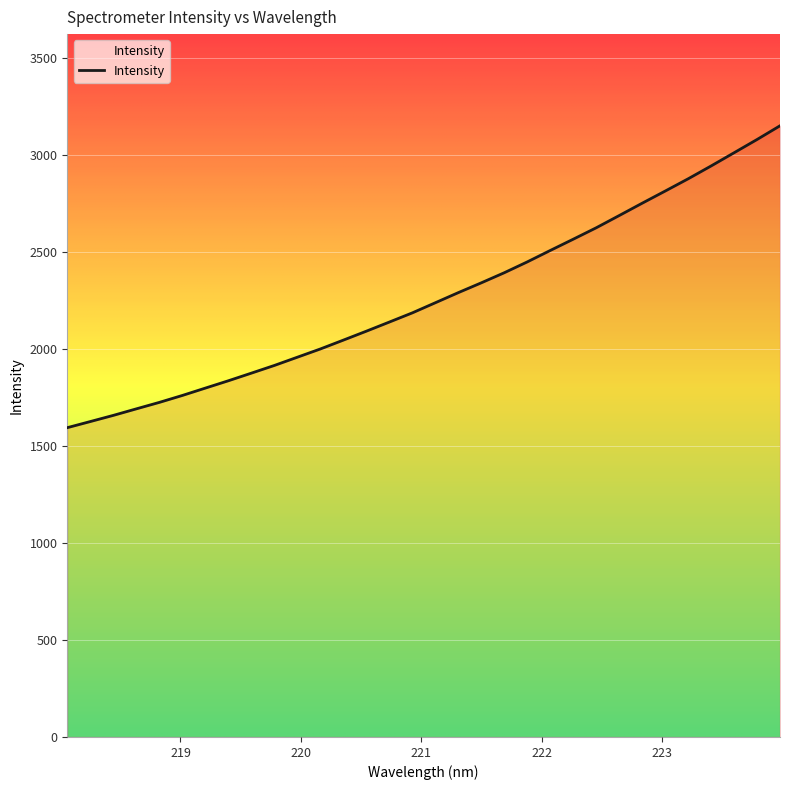

What is the smallest value displayed?

1594.1